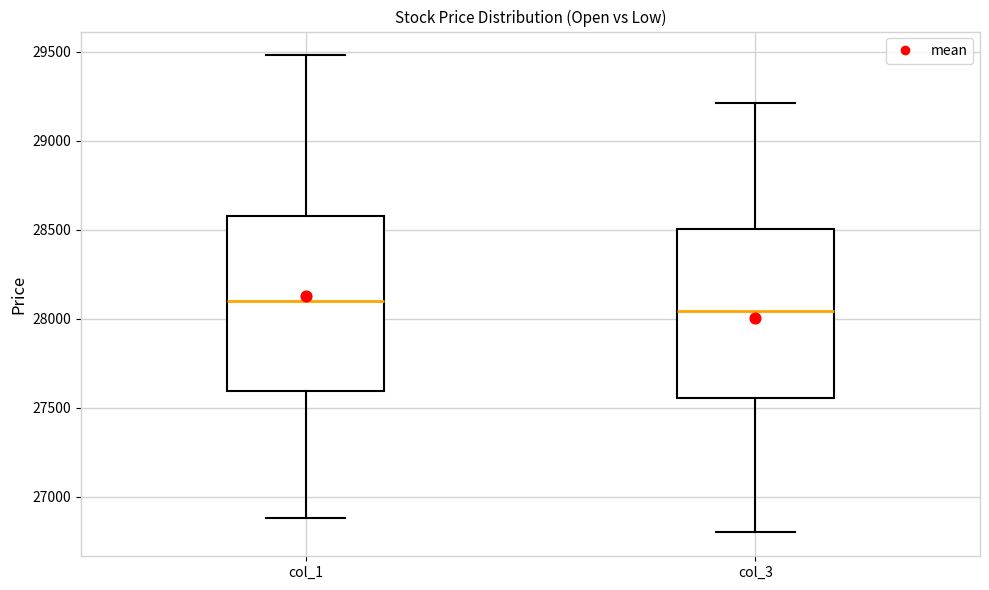

Which box has the highest median line?

col_1